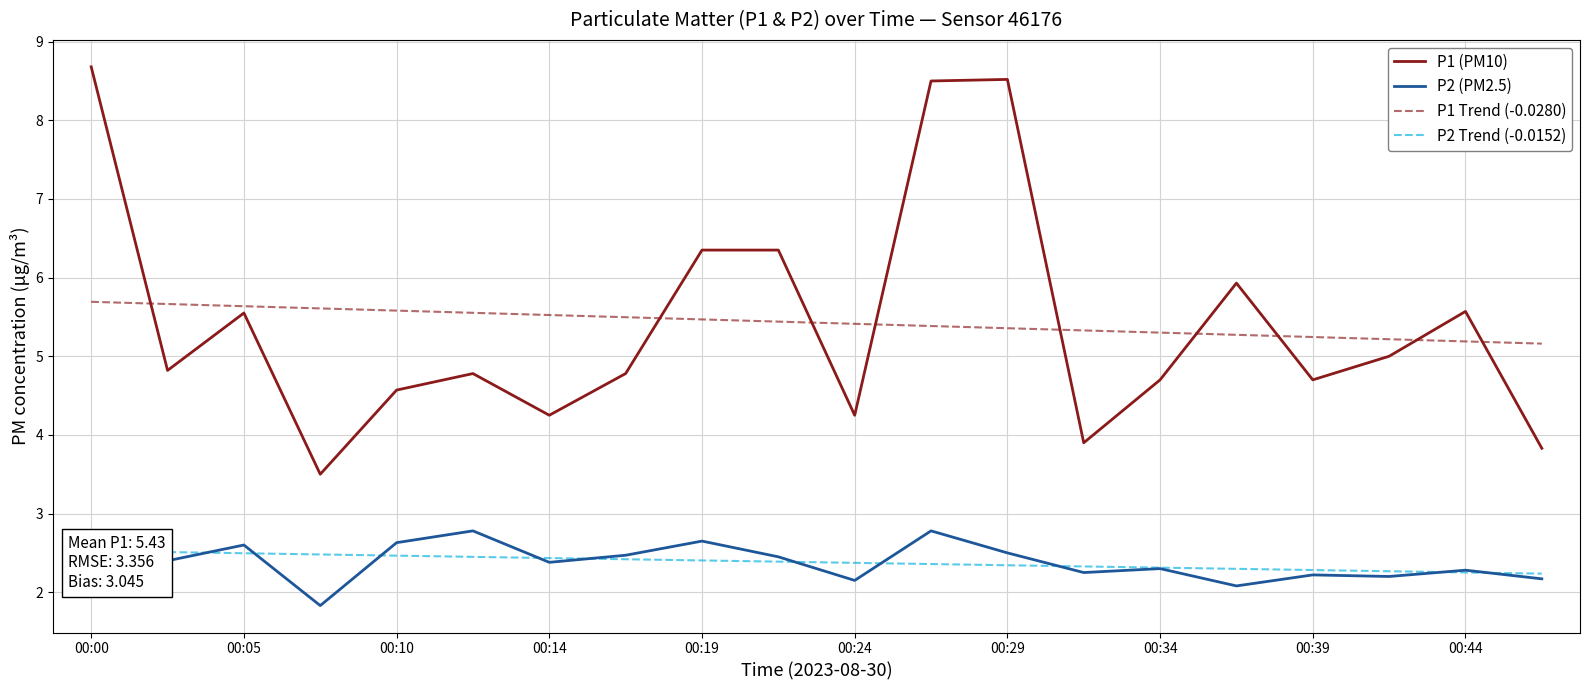

What is the average value of the P1 (PM10) series?

5.4